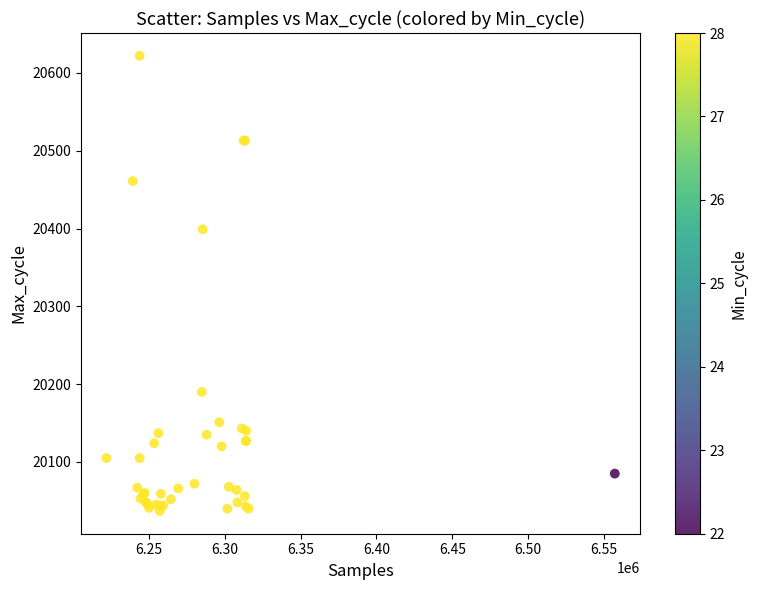

What Y value in the scatter plot is closest to 20329?

20399